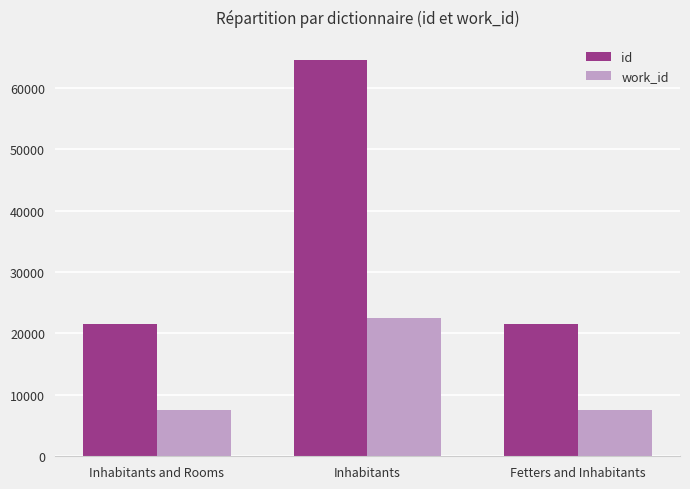

At how many categories does at least one series exceed 30772?

1